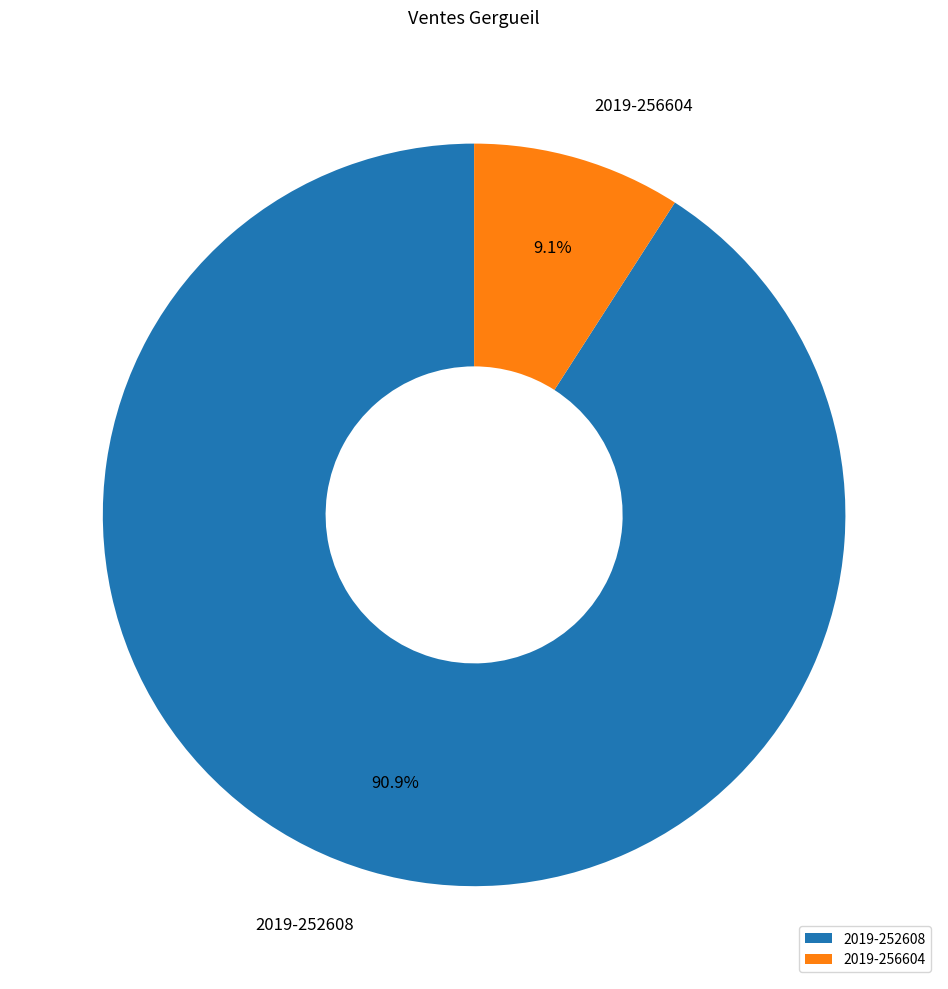

To the nearest percent, what is the difference between the largest and smallest slice percentages?

82%